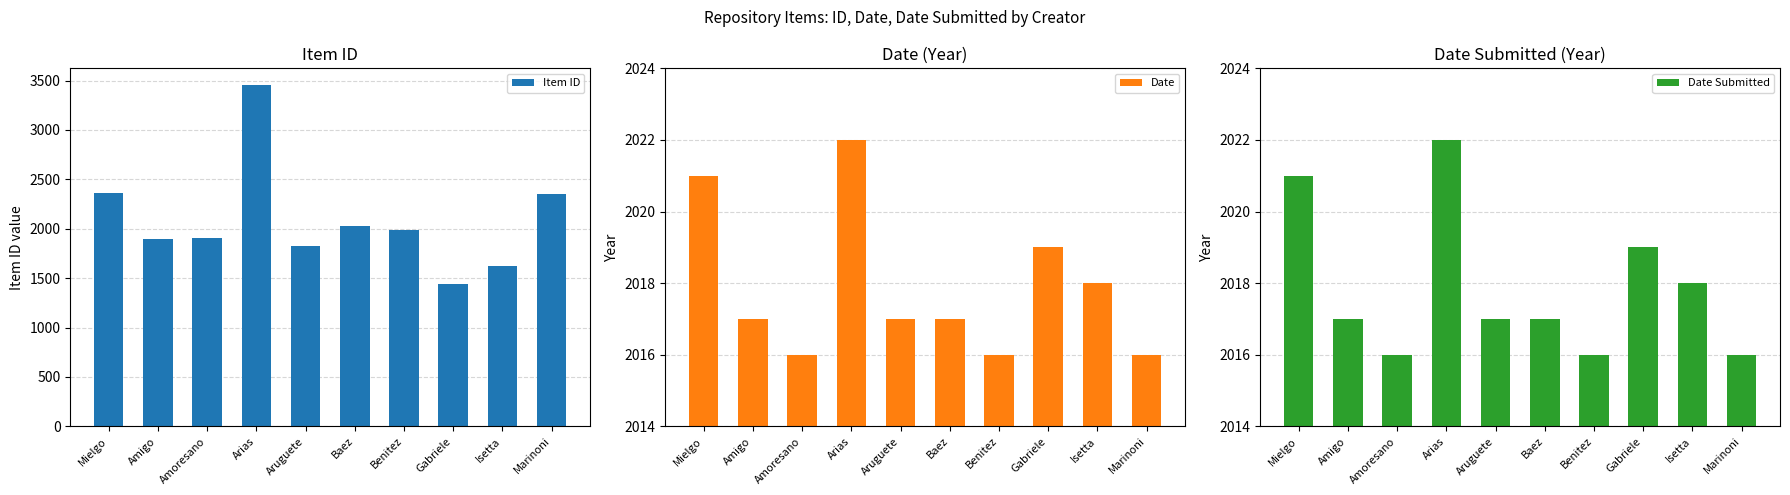

How many bars are there in total?

30